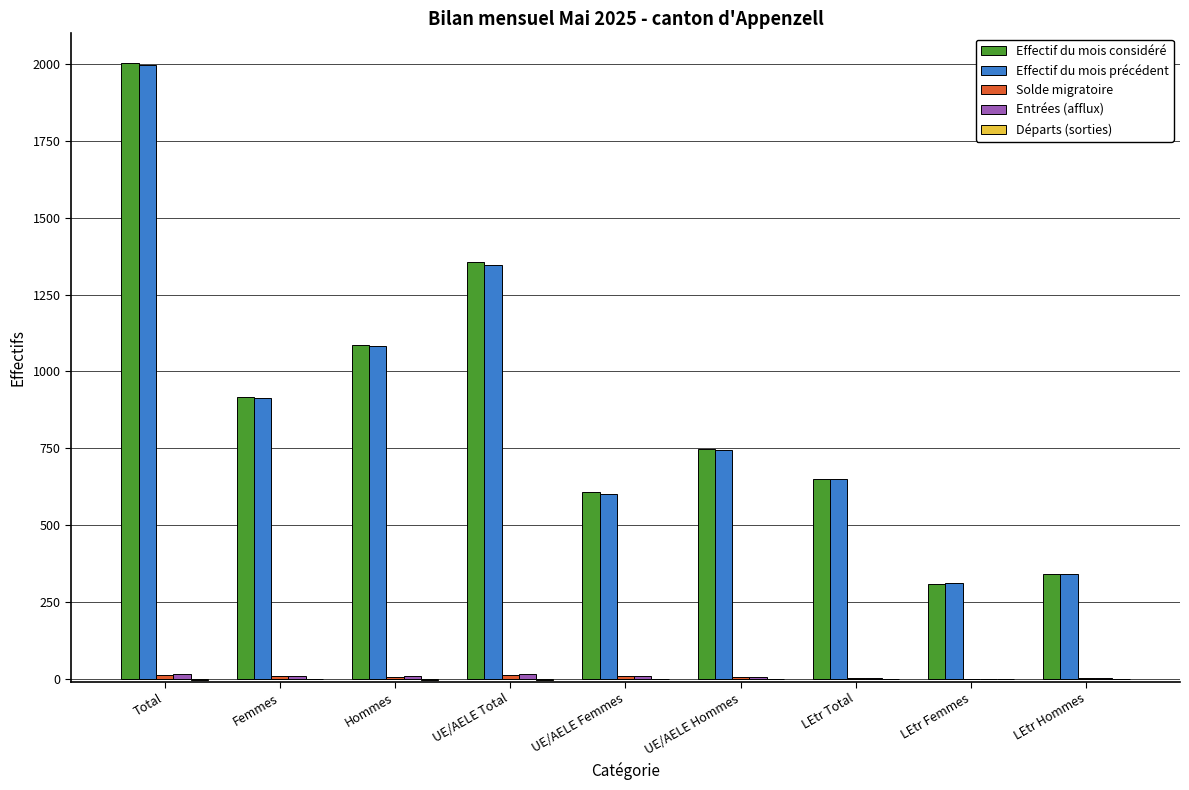

Which label corresponds to the largest value in the chart?

Total